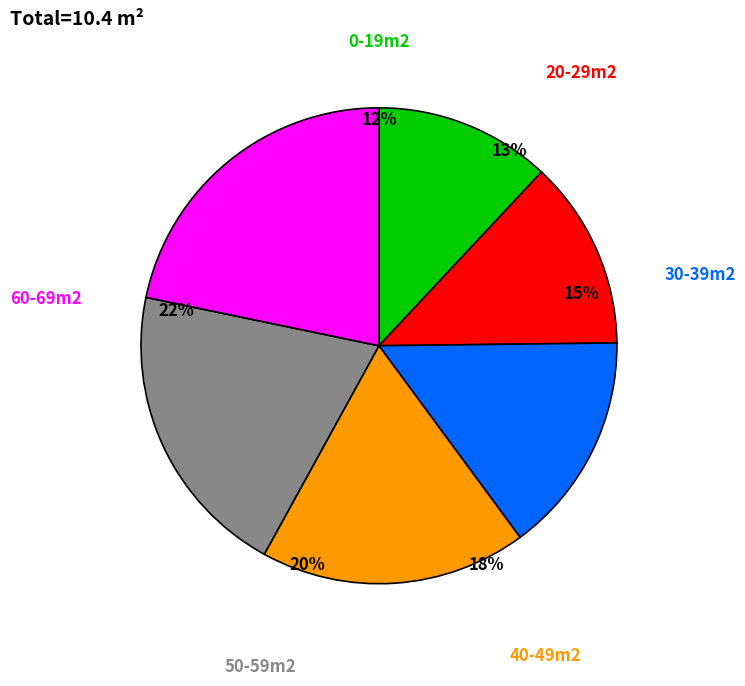

Combined, what portion of the pie is 60-69m2 and 40-49m2?

39.8%